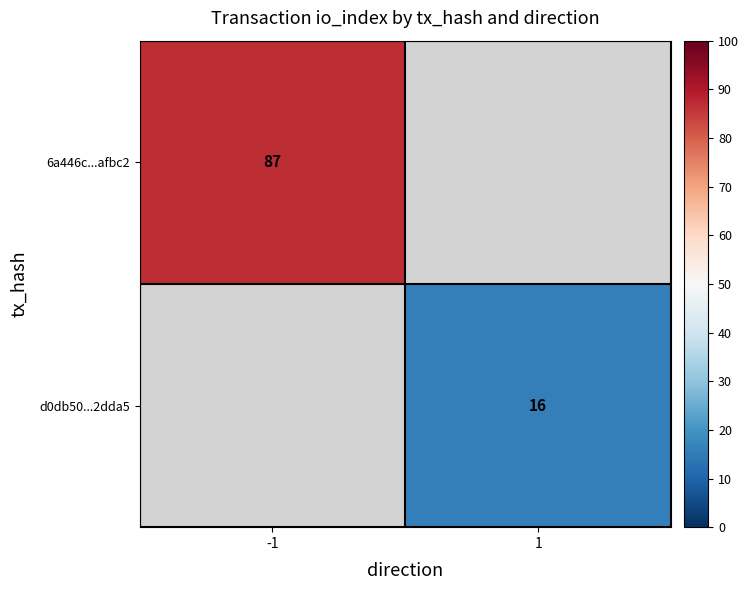

At how many categories does at least one series exceed 69?

1